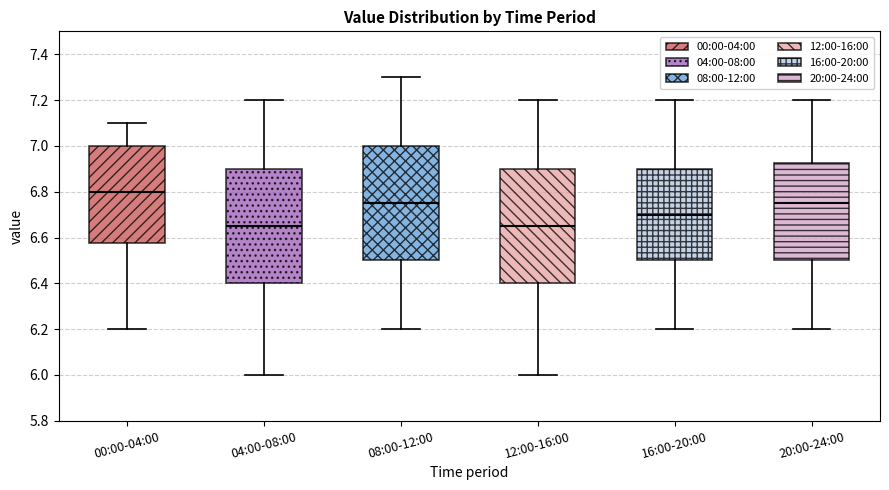

Reading left to right, read every box against the y-axis: the position of its median line, the range the box covers, and the ends of its whiskers. The values are not printed on the chart, so give them approximately, as read against the axis.

00:00-04:00: median 6.80, box 6.58 to 7.00, whiskers 6.20 to 7.10
04:00-08:00: median 6.66, box 6.40 to 6.90, whiskers 6.00 to 7.20
08:00-12:00: median 6.76, box 6.50 to 7.00, whiskers 6.20 to 7.30
12:00-16:00: median 6.66, box 6.40 to 6.90, whiskers 6.00 to 7.20
16:00-20:00: median 6.70, box 6.50 to 6.90, whiskers 6.20 to 7.20
20:00-24:00: median 6.76, box 6.50 to 6.92, whiskers 6.20 to 7.20